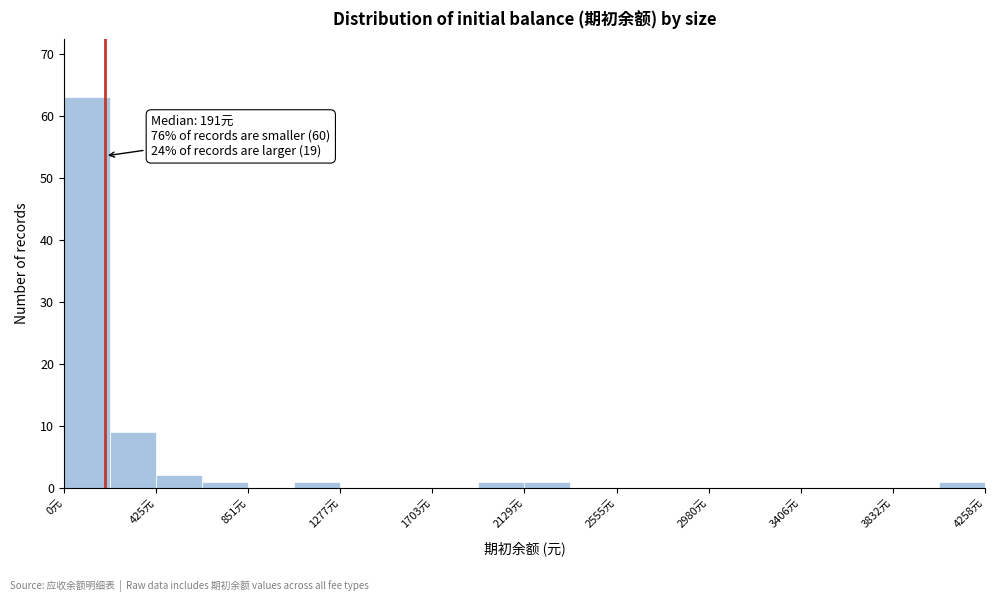

Which range on the x-axis has the tallest bar?

0 to 200